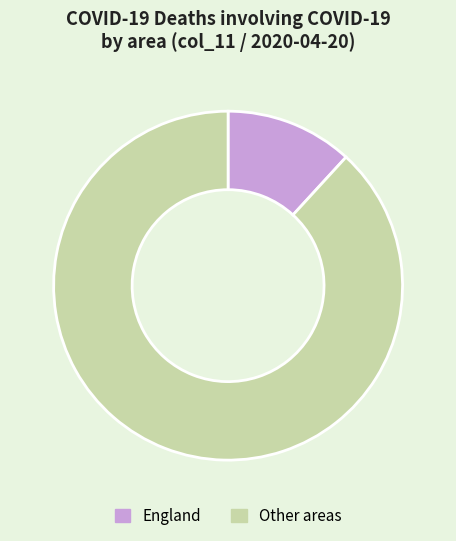

Is the sum of England and Other areas greater than half?

Yes